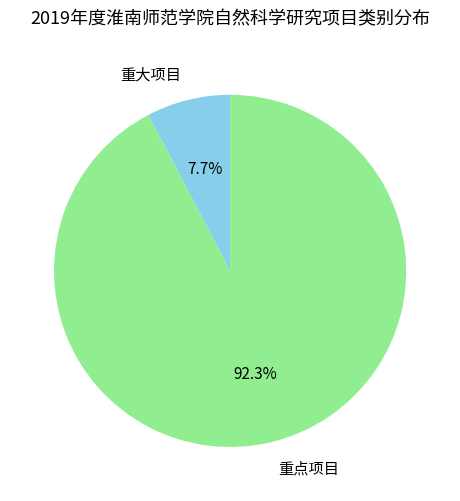

Does 重大项目 account for over 50% of the chart?

No